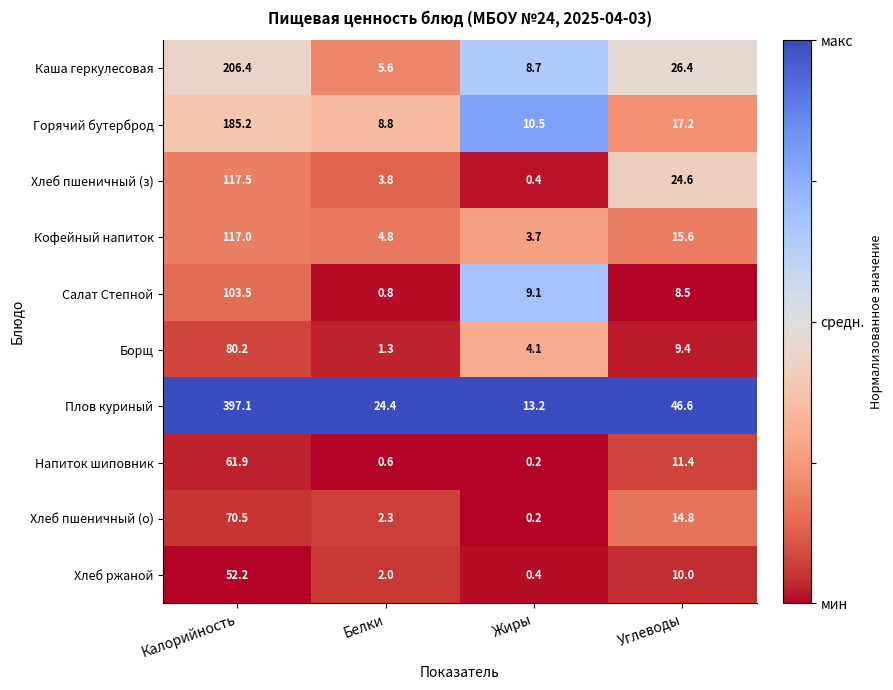

What is the difference between the highest and lowest values at Углеводы?

38.1